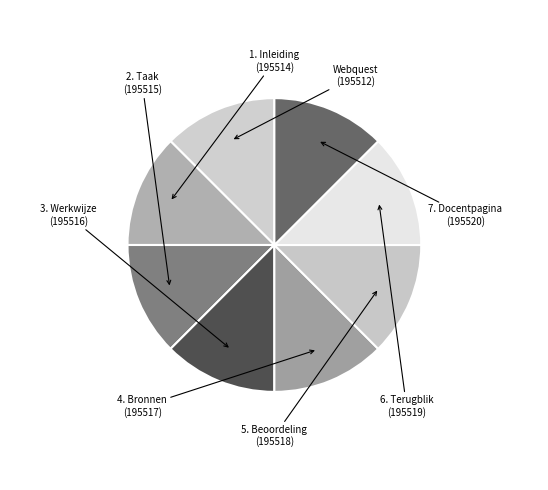

How many segments does this pie chart have?

8